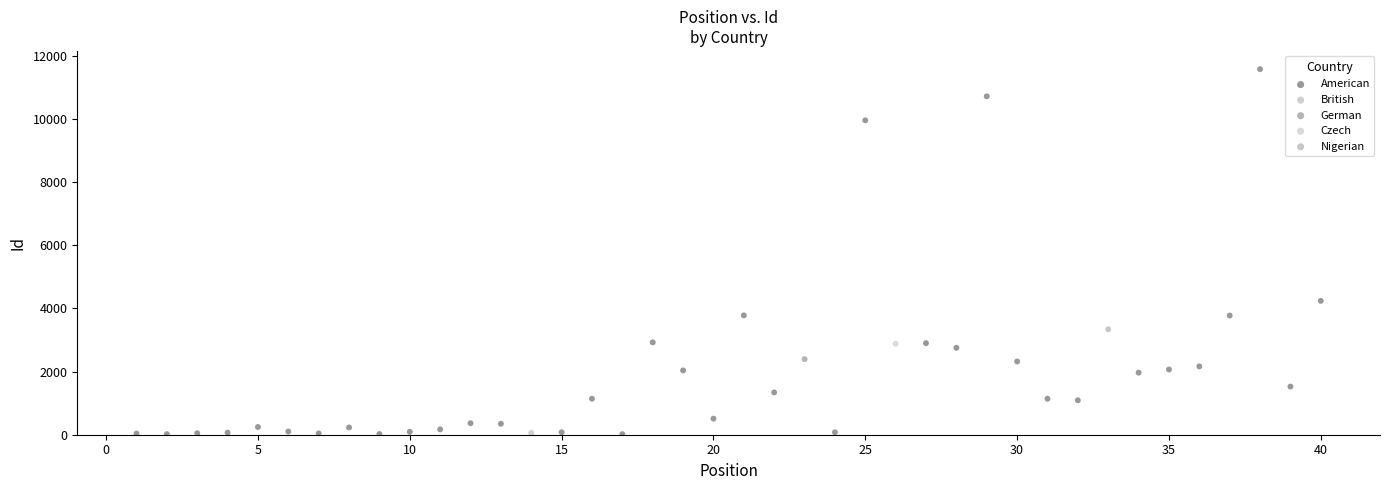

What are all the series names shown in the legend?

American, British, German, Czech, Nigerian